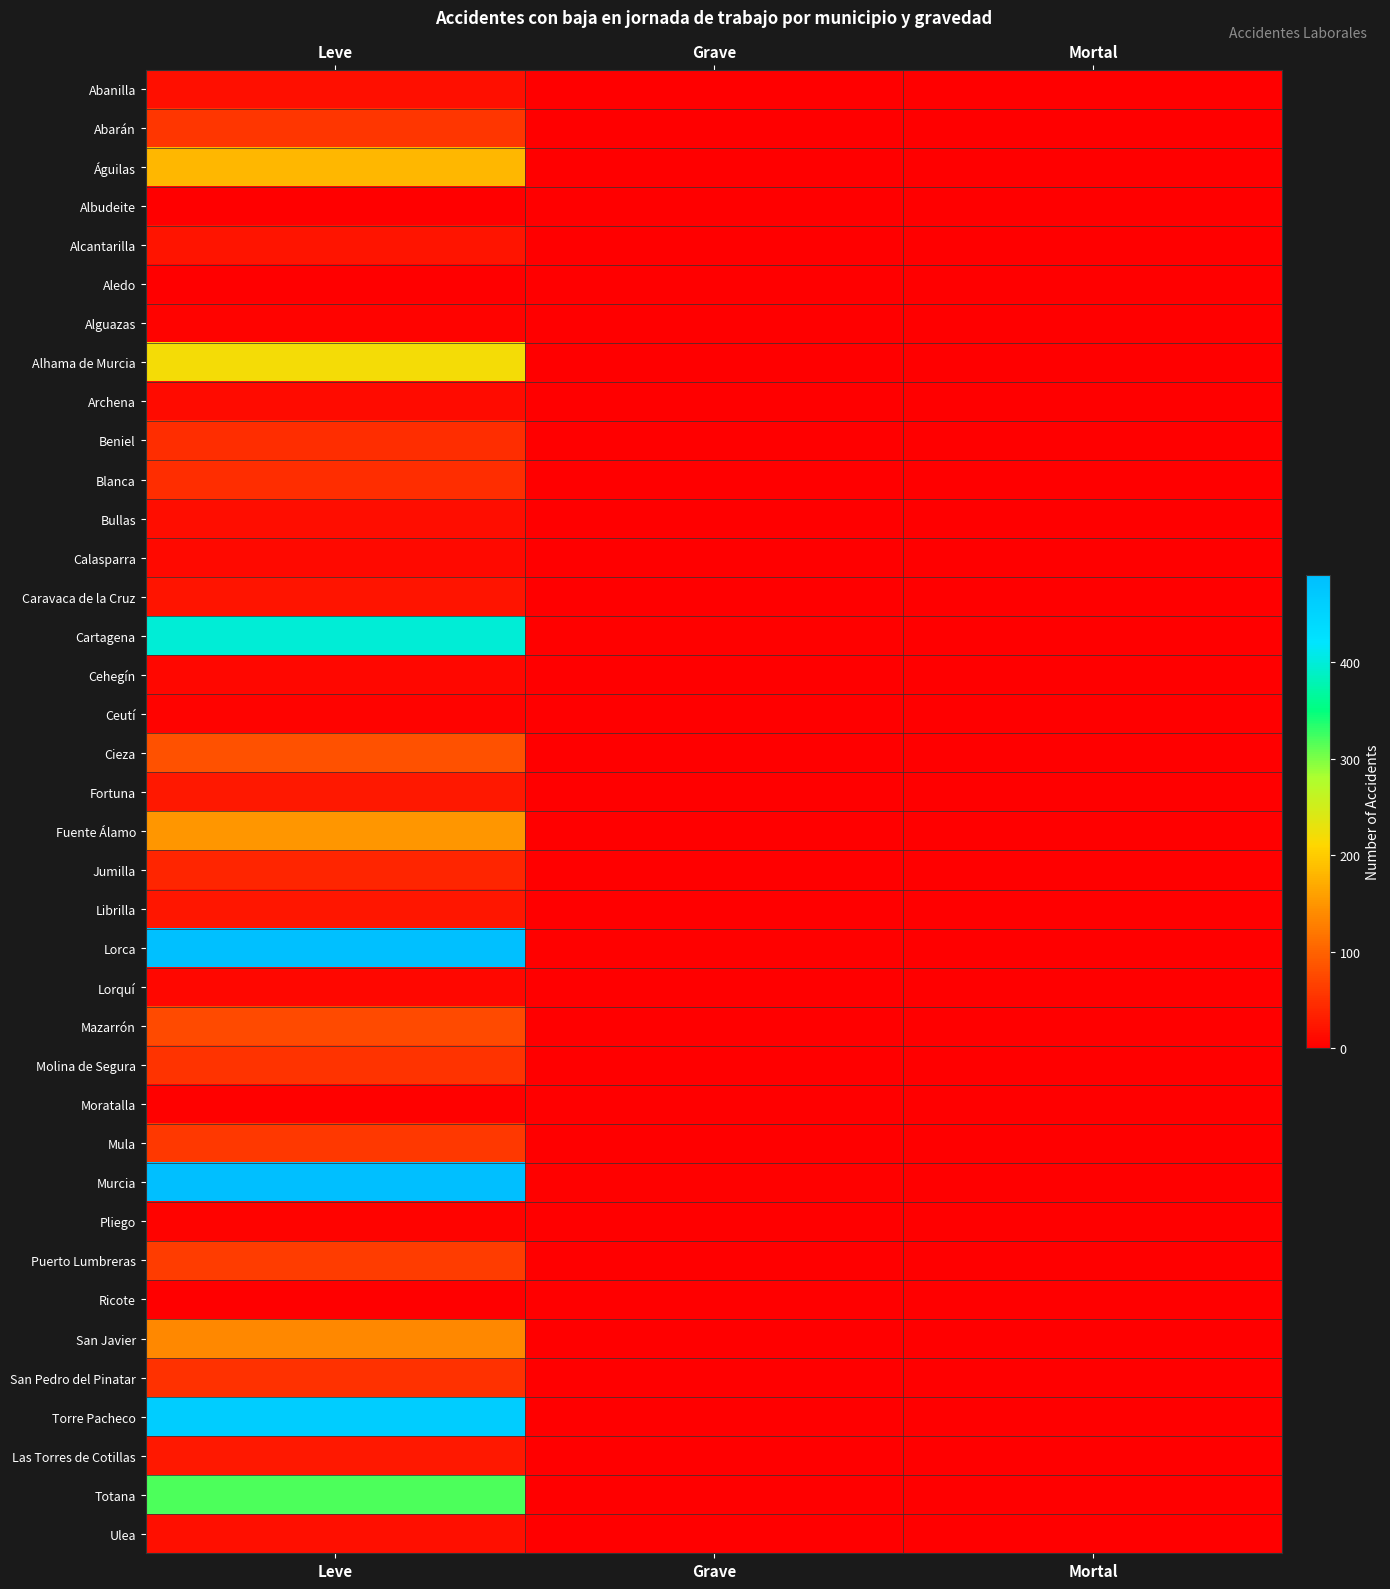

Which series has the widest spread of values?

Murcia